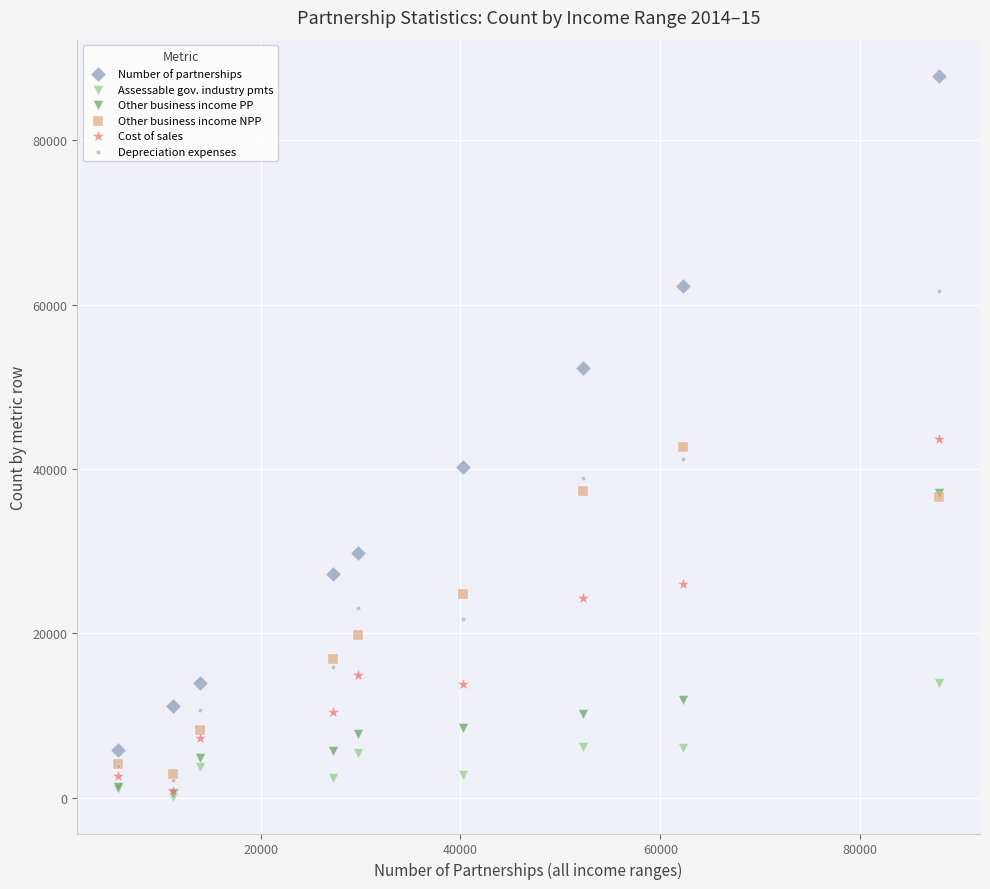

Which series contains the highest Y value?

Number of partnerships